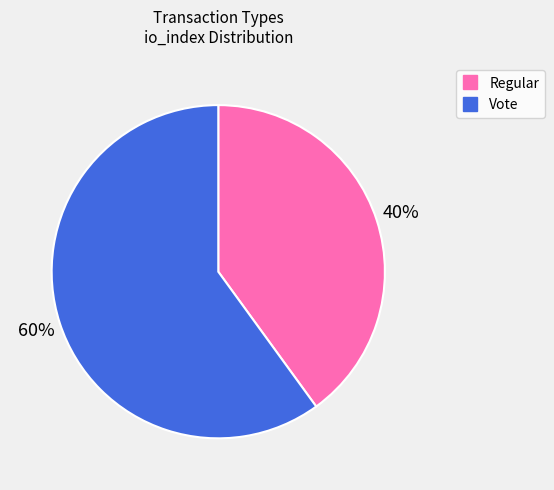

True or false: Regular accounts for 29% of the total.

False